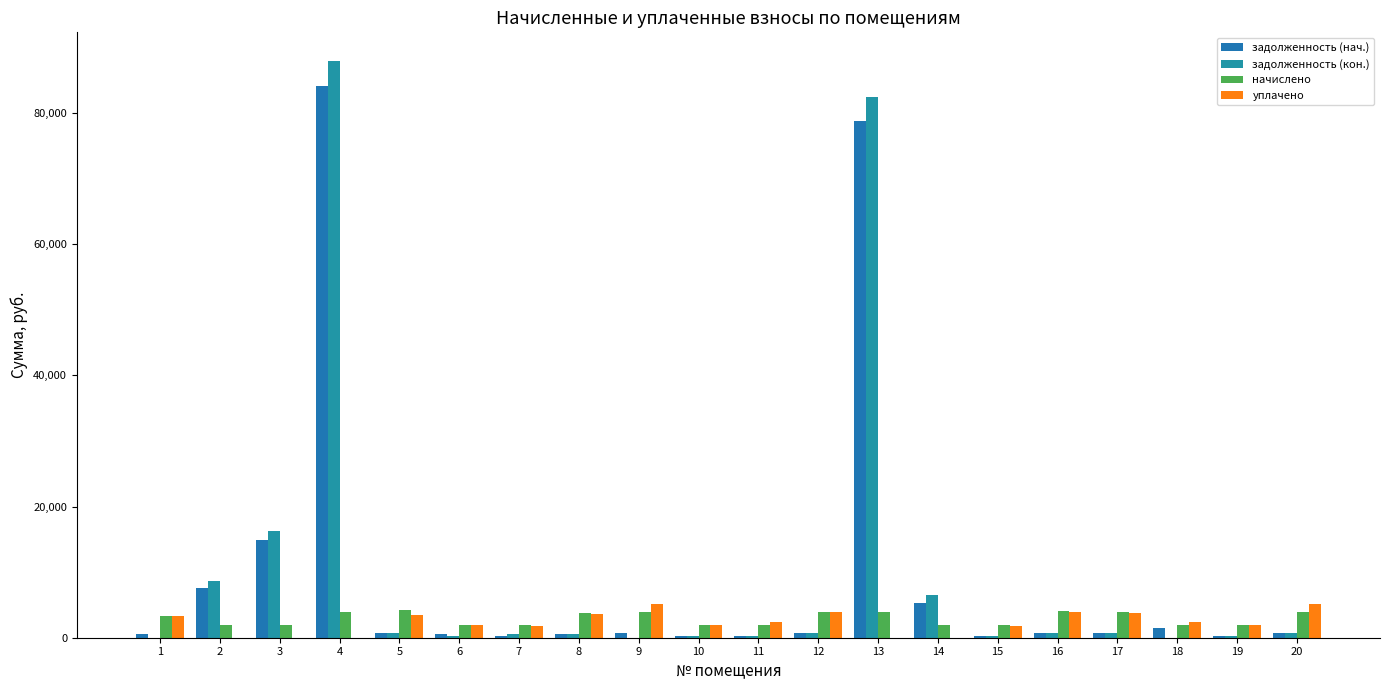

Is it true that начислено equals 836.2 at 6?

False